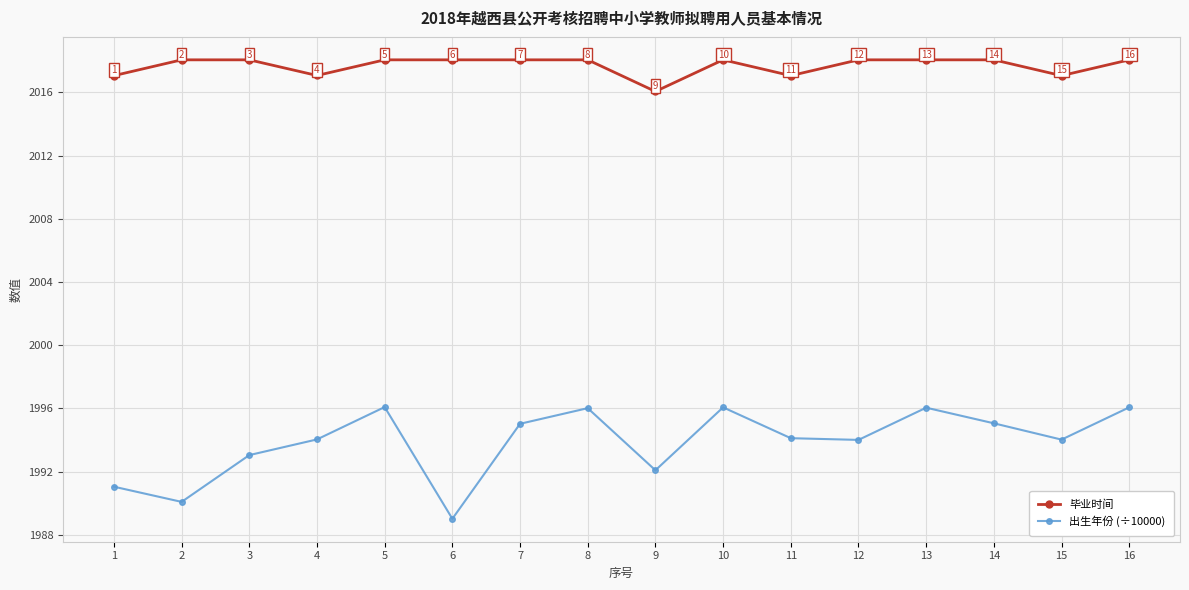

Is it true that 毕业时间 equals 2018.1 at 13?

True